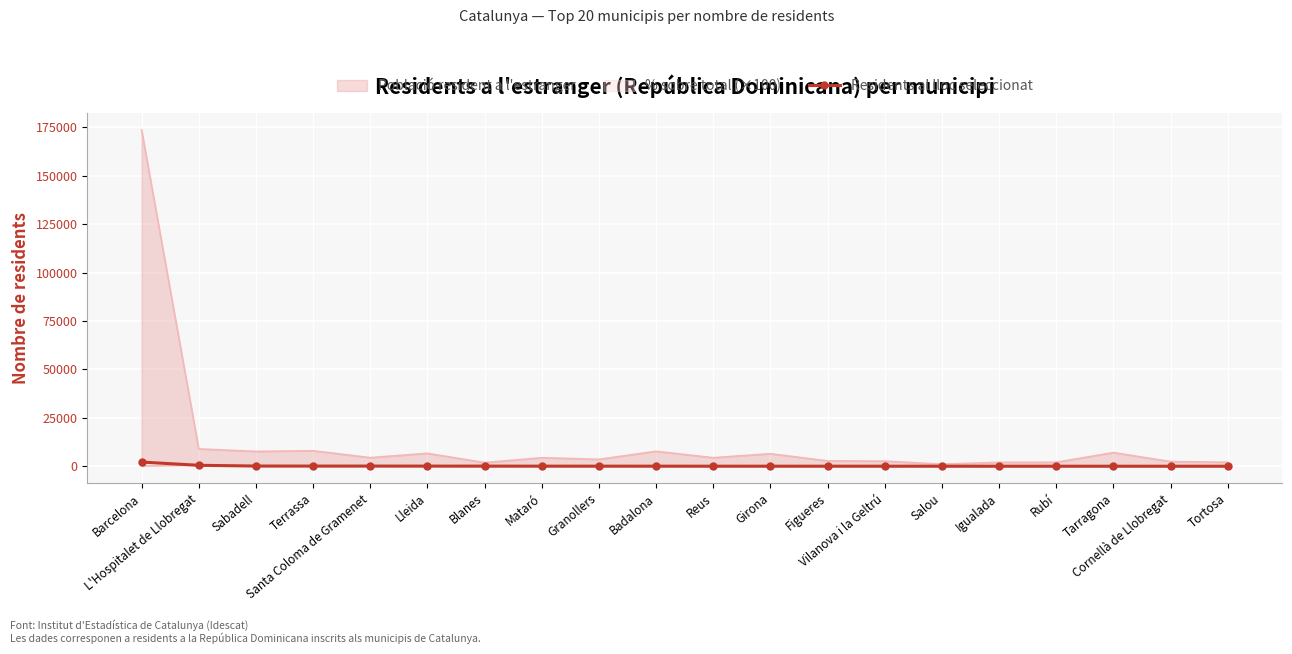

True or false: there are more than 2 points higher than both neighbors.

False